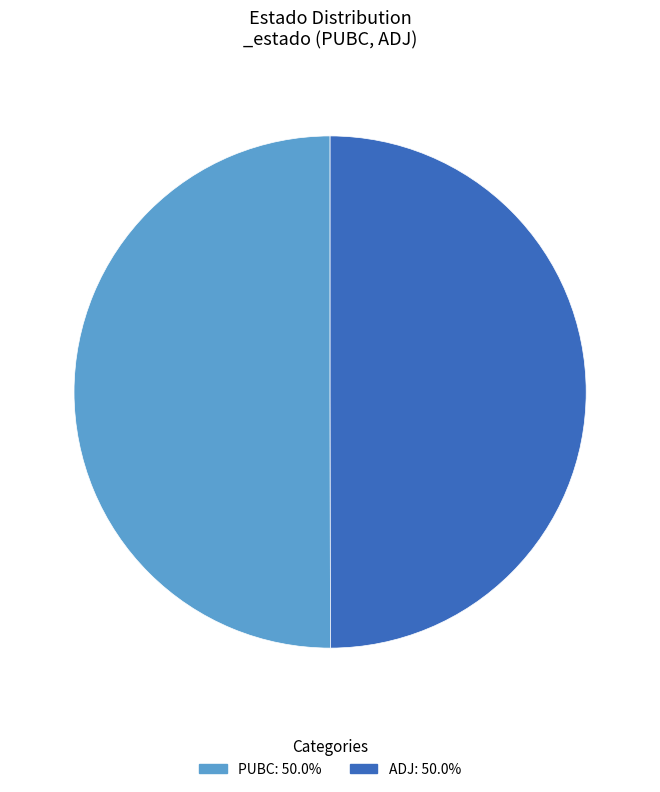

True or false: PUBC accounts for 50% of the total.

True